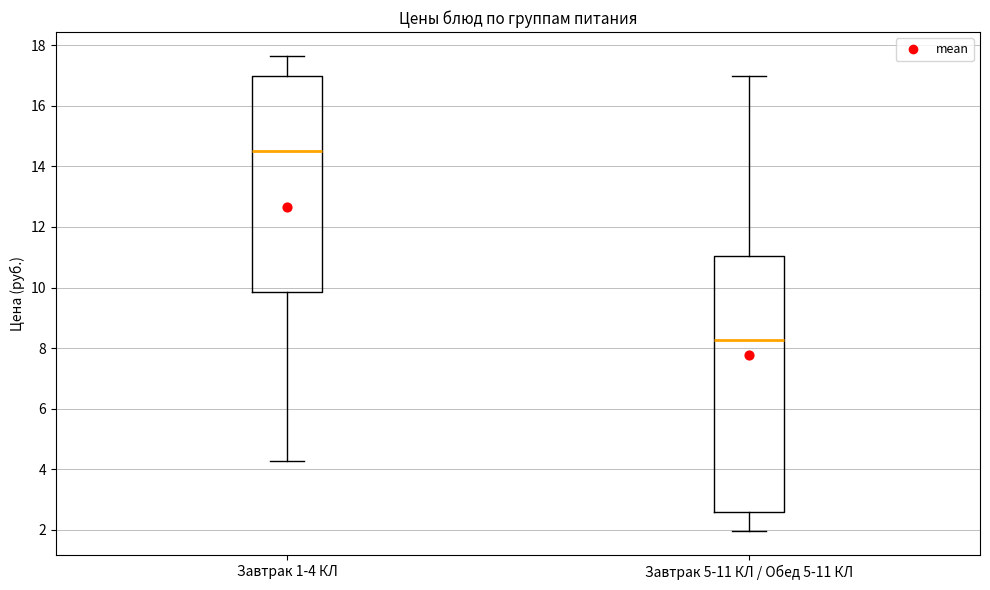

Reading left to right, transcribe this box plot: for each box, give where its median line is, the range the box spans, and where its two whiskers end, as read against the y-axis. The values are not printed on the chart, so give them approximately, as read against the axis.

Завтрак 1-4 КЛ: median 14.6, box 9.8 to 17.0, whiskers 4.2 to 17.6
Завтрак 5-11 КЛ / Обед 5-11 КЛ: median 8.2, box 2.6 to 11.0, whiskers 2.0 to 17.0